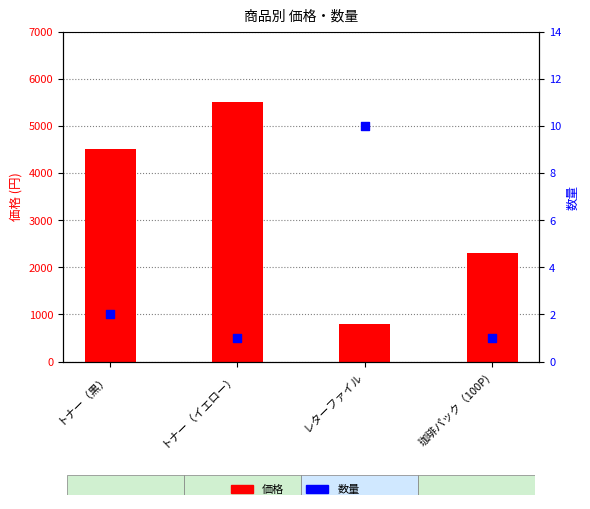

At which category is the sum across all series the highest?

トナー（イエロー）